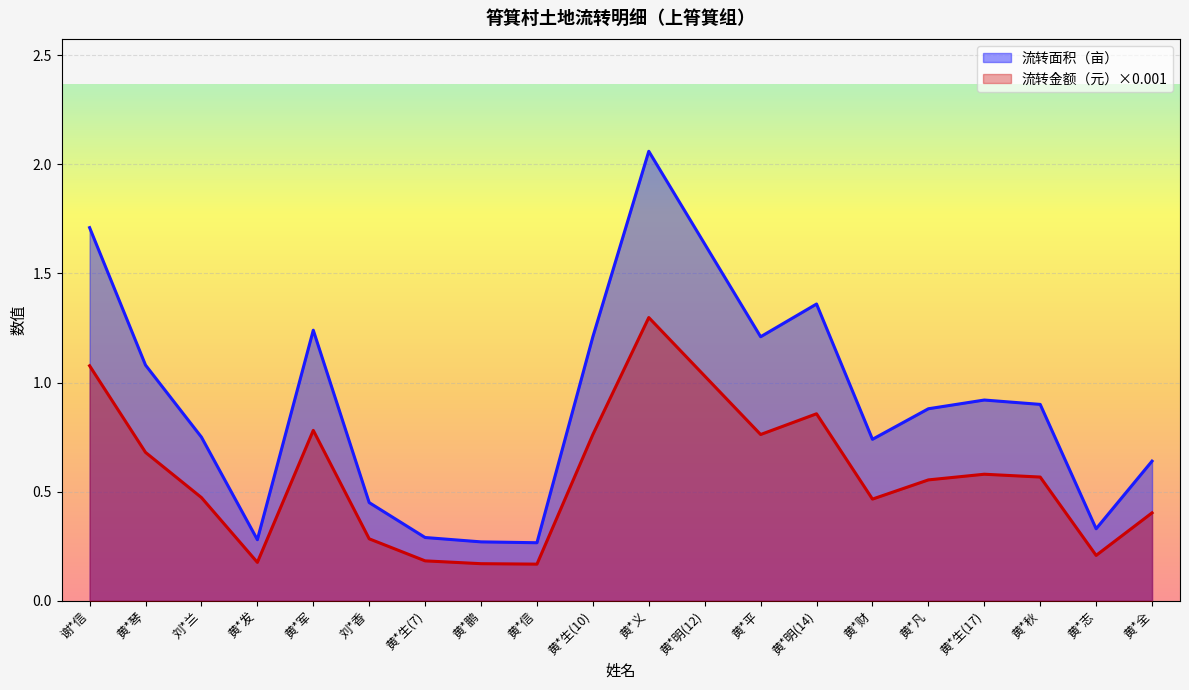

At 黄*财, list the series in order from smallest to largest.

流转金额（元）×0.001, 流转面积（亩）